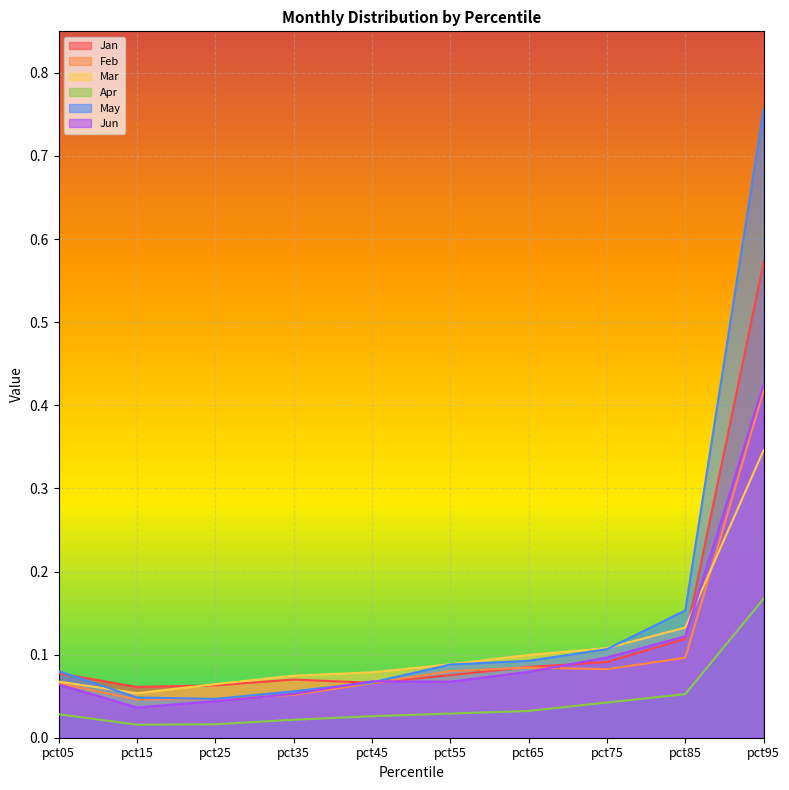

How many lines are shown in the chart?

6